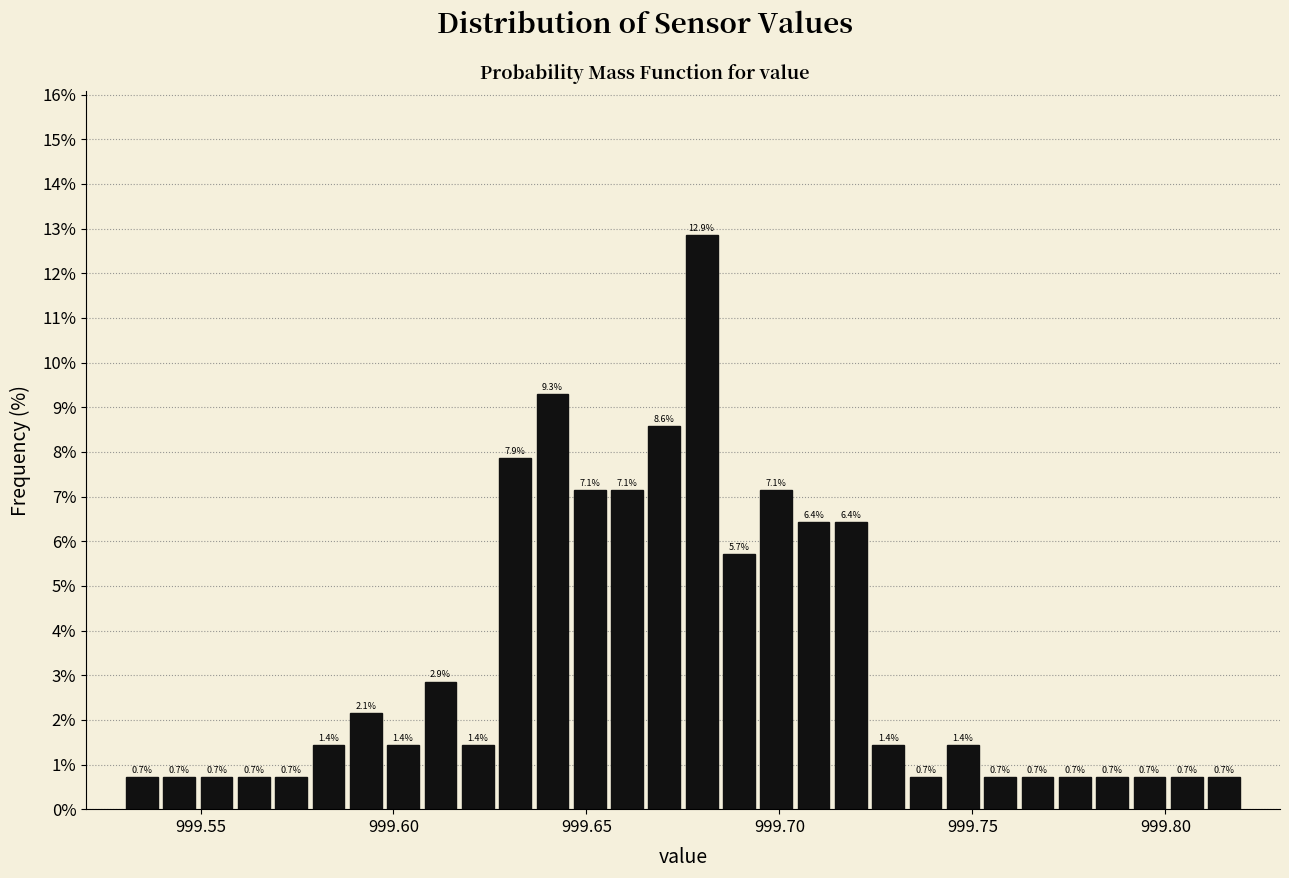

Around what value on the x-axis is the tallest bar? Give the approximate position of its centre, as read against the axis.

999.680